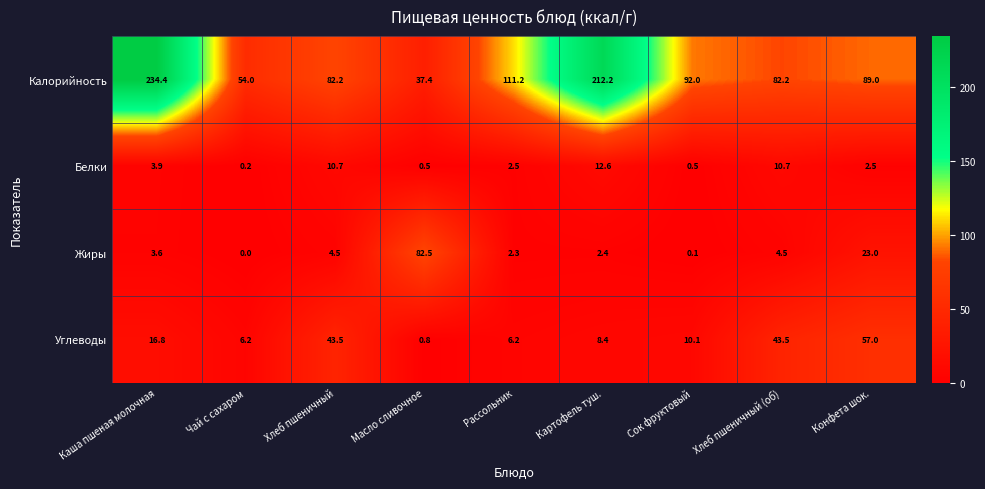

At which label does Углеводы first exceed 10?

Каша пшеная молочная